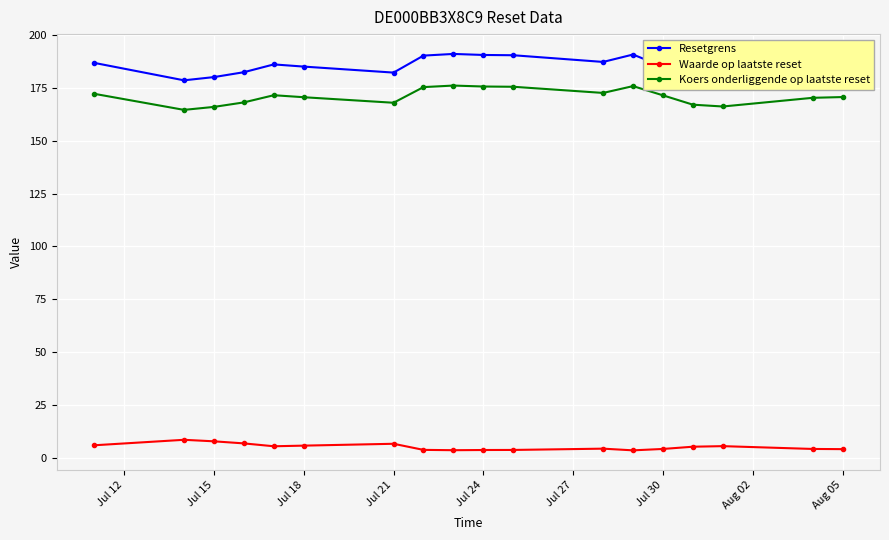

How many categories are shown in the chart?

18